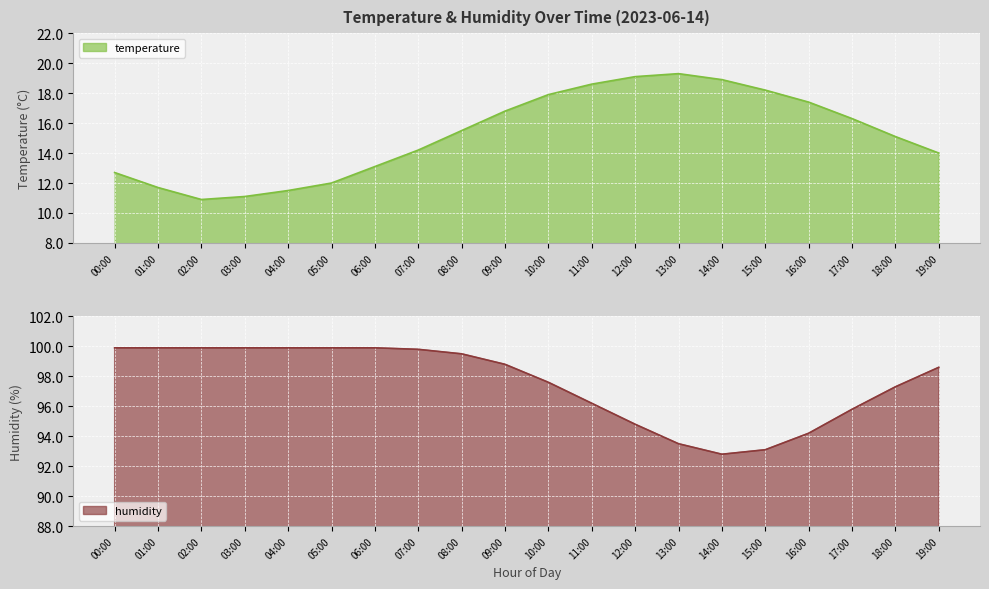

Reading left to right, what are all the values shown in this chart?

temperature: 00:00=12.7	01:00=11.7	02:00=10.9	03:00=11.1	04:00=11.5	05:00=12.0	06:00=13.1	07:00=14.2	08:00=15.5	09:00=16.8	10:00=17.9	11:00=18.6	12:00=19.1	13:00=19.3	14:00=18.9	15:00=18.2	16:00=17.4	17:00=16.3	18:00=15.1	19:00=14.0
humidity: 00:00=99.9	01:00=99.9	02:00=99.9	03:00=99.9	04:00=99.9	05:00=99.9	06:00=99.9	07:00=99.8	08:00=99.5	09:00=98.8	10:00=97.6	11:00=96.2	12:00=94.8	13:00=93.5	14:00=92.8	15:00=93.1	16:00=94.2	17:00=95.8	18:00=97.3	19:00=98.6